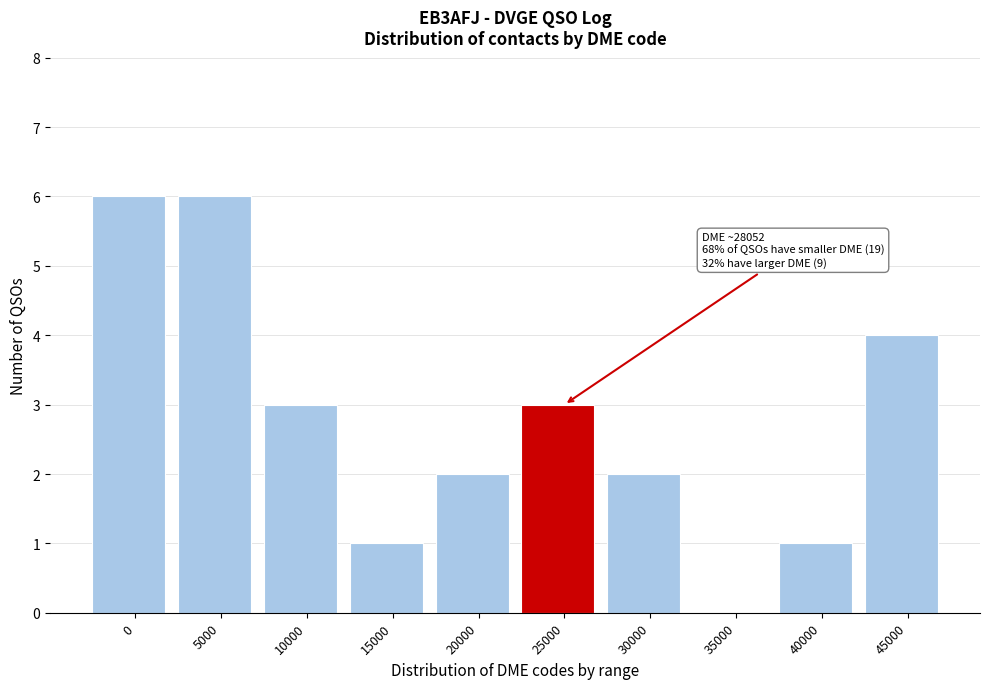

Reading right to left, transcribe all the data shown in this chart.

45000=4	40000=1	35000=0	30000=2	25000=3	20000=2	15000=1	10000=3	5000=6	0=6